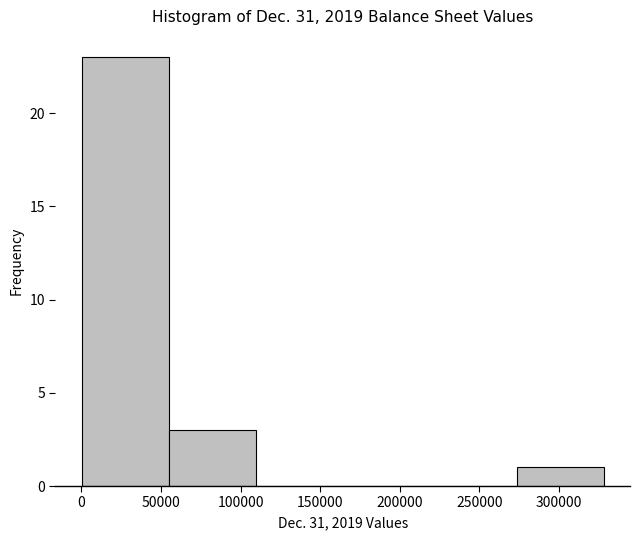

How tall is the bar that spans 55000 to 110000 on the x-axis? Neither the bar edges nor the heights are printed on the chart, so give them approximately, as read against the axes.

3